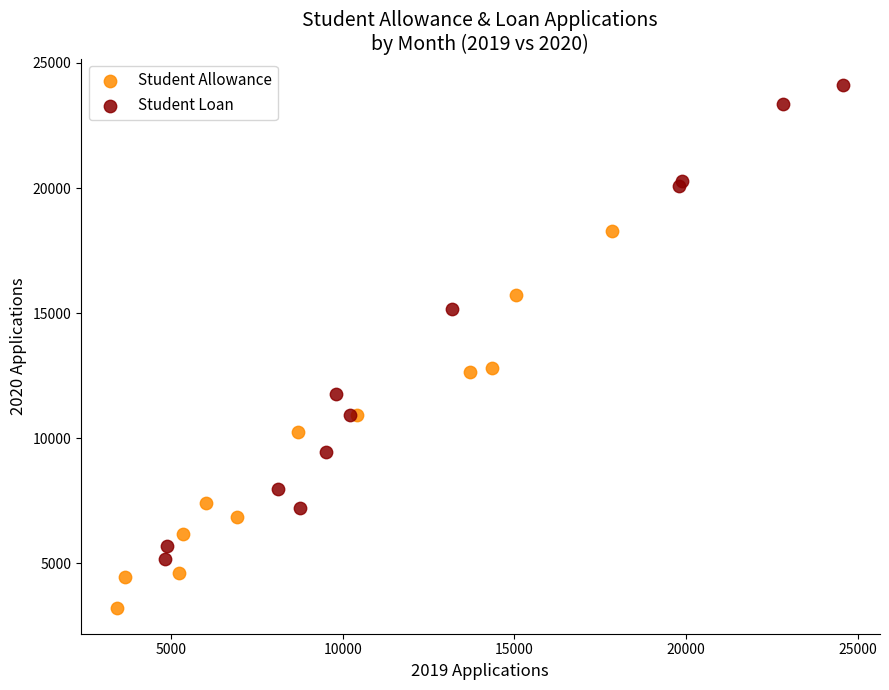

Which series has the largest Y range (max minus min)?

Student Loan